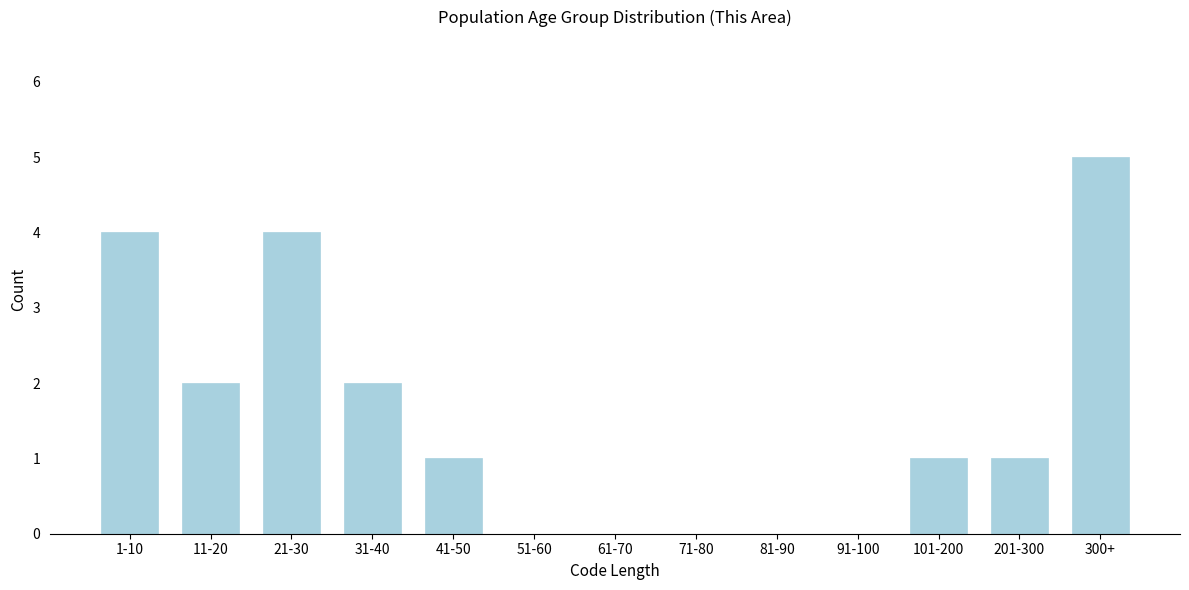

Reading left to right, transcribe all the data shown in this chart.

1-10=4	11-20=2	21-30=4	31-40=2	41-50=1	51-60=0	61-70=0	71-80=0	81-90=0	91-100=0	101-200=1	201-300=1	300+=5